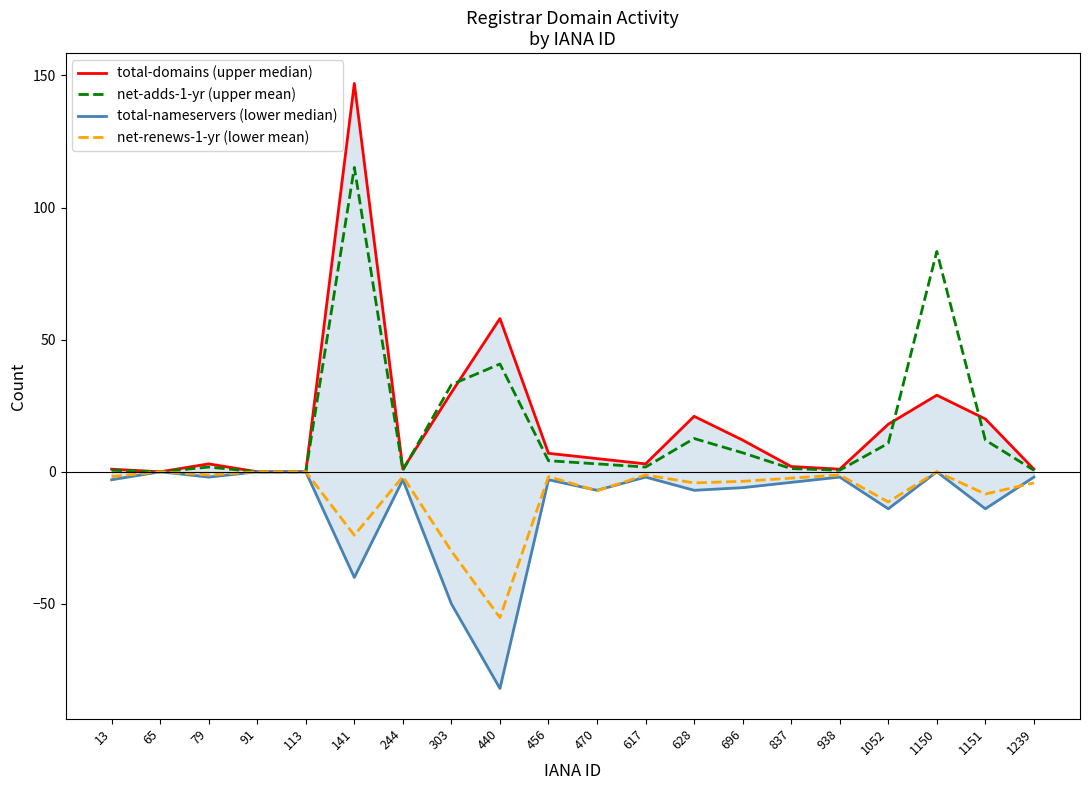

Is it true that total-domains (upper median) equals 1.0 at 244?

True